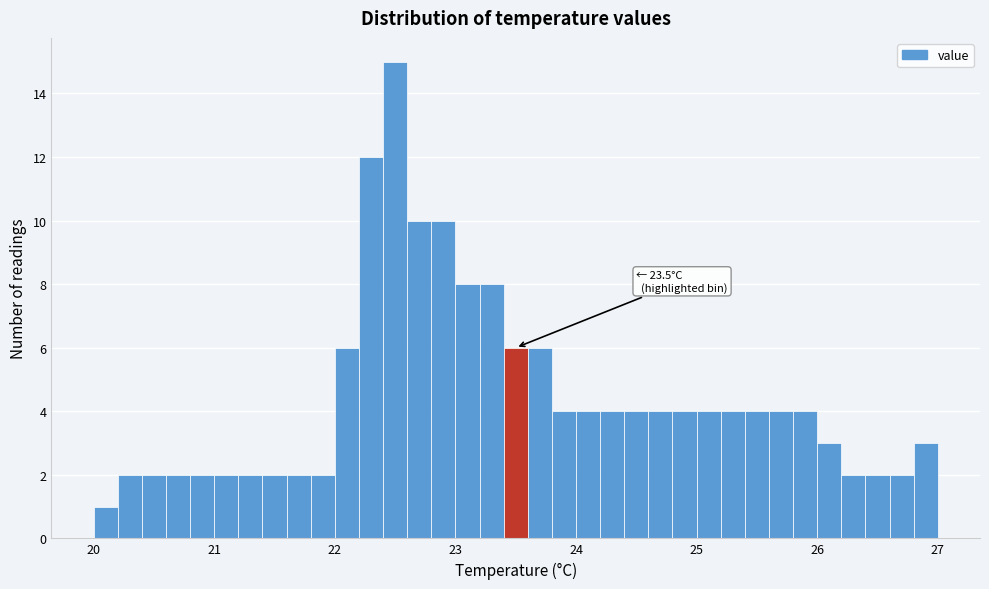

Read against the x-axis, roughly where is the centre of the tallest bar?

22.5